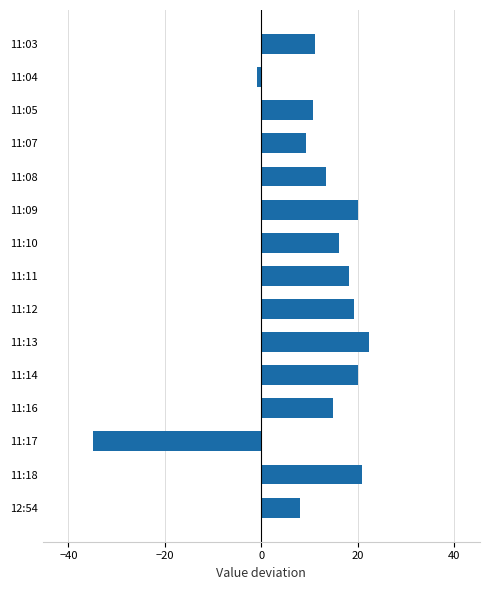

How many bars are there in total?

15